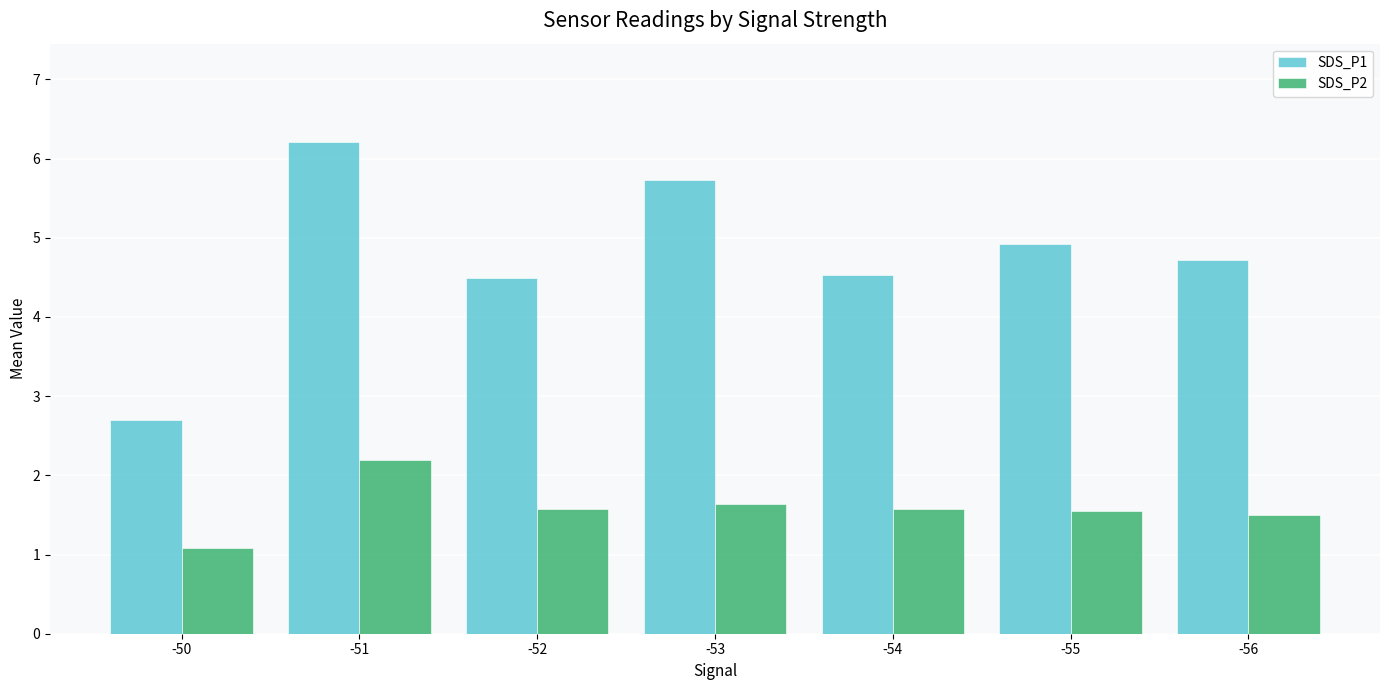

What is the greatest value displayed?

6.2